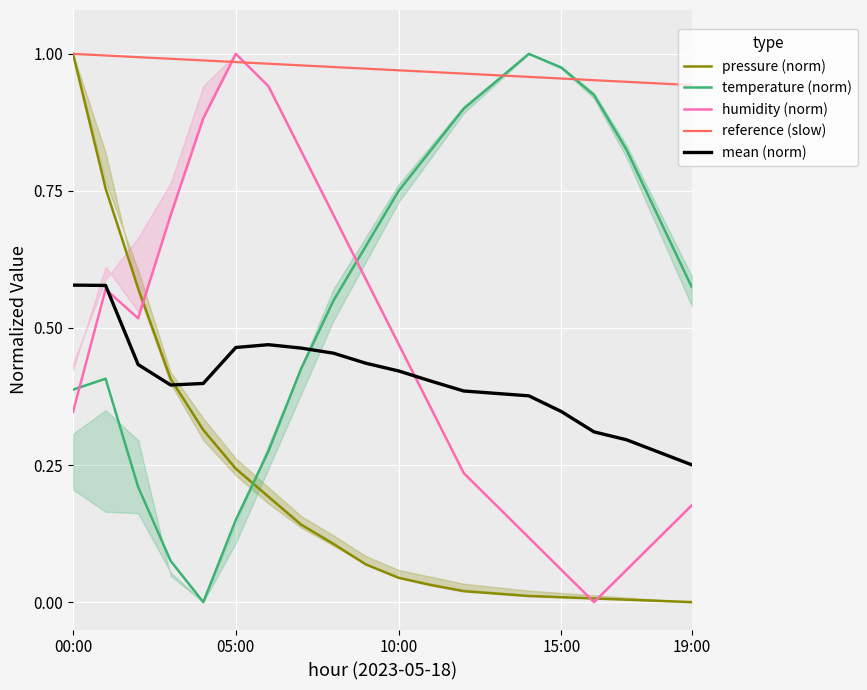

Which series has the widest spread of values?

pressure (norm)